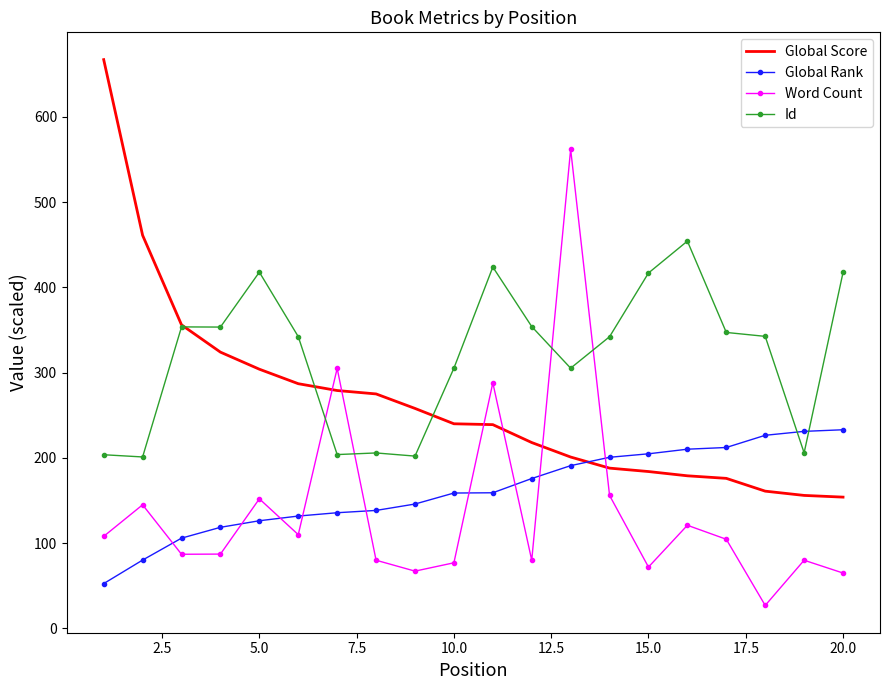

Rank the series by their maximum value, from lowest to highest.

Global Rank, Id, Word Count, Global Score